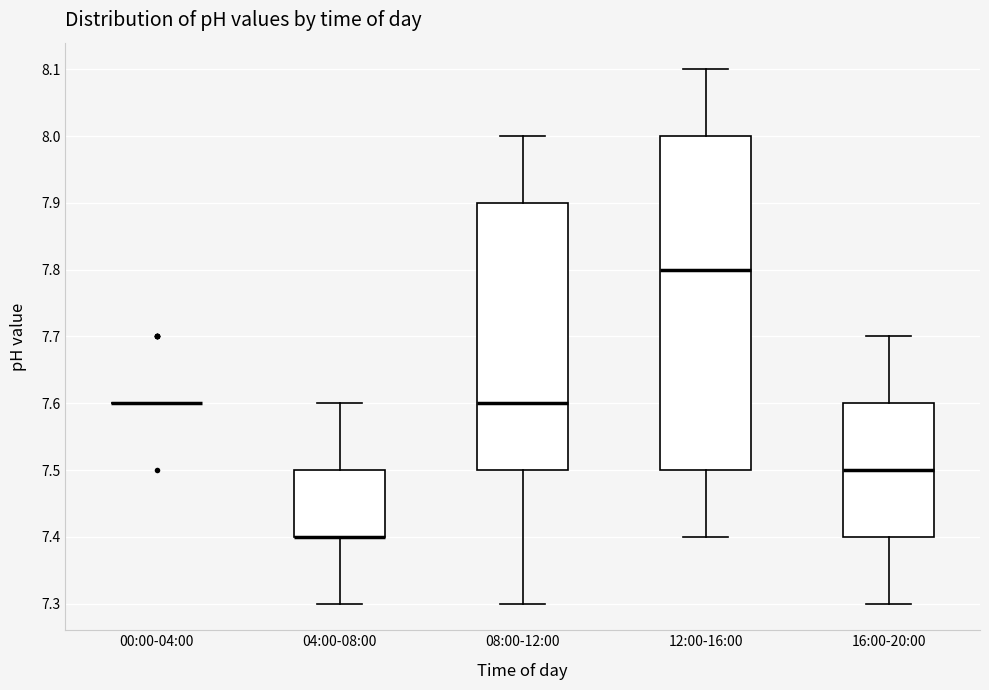

Where is the upper edge of the box for 04:00-08:00 on the y-axis? The values are not printed on the chart, so give them approximately, as read against the axis.

7.5